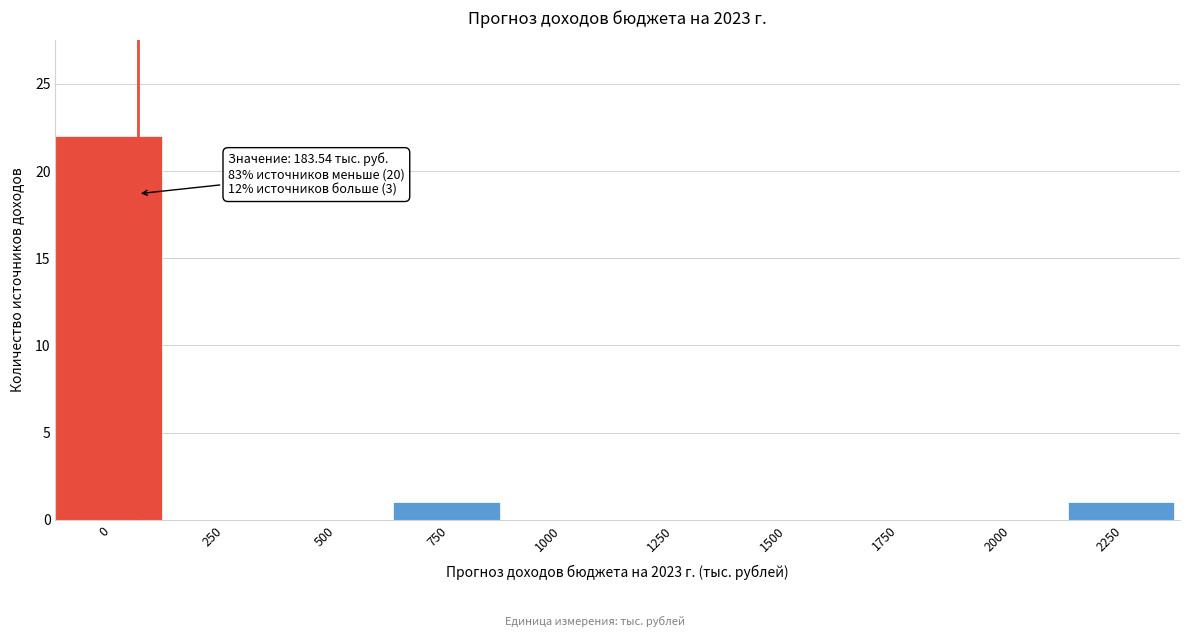

Reading left to right, list all the values displayed in this chart.

0=22	250=0	500=0	750=1	1000=0	1250=0	1500=0	1750=0	2000=0	2250=1